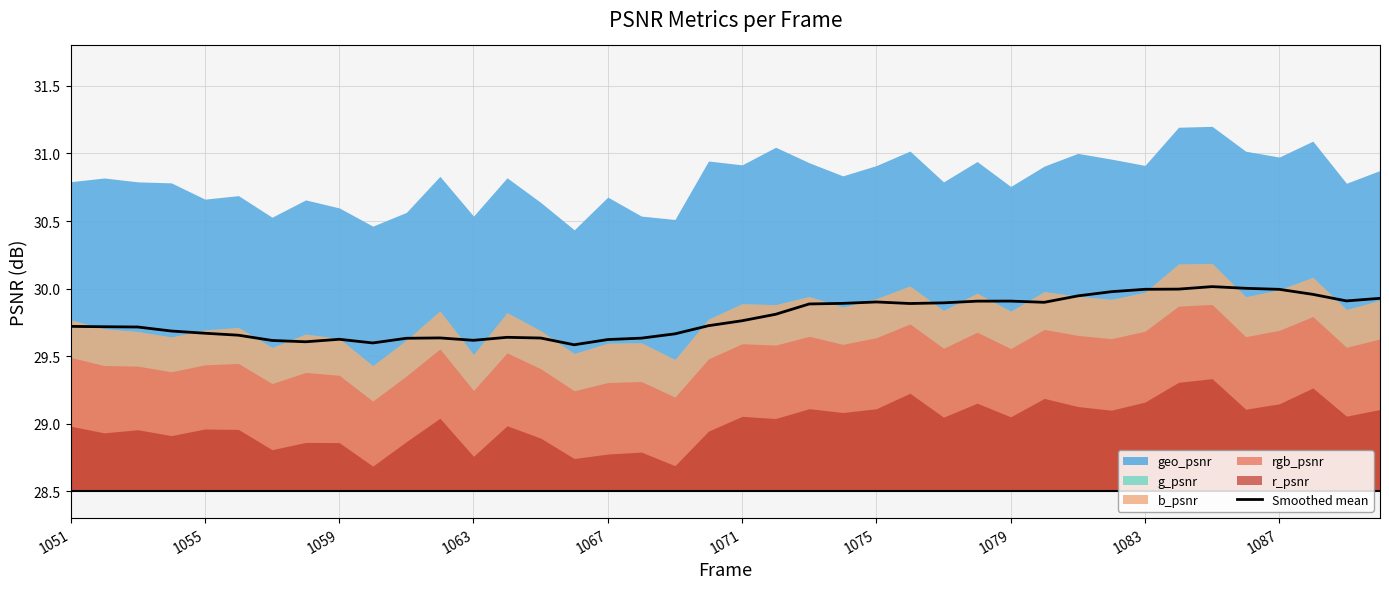

True or false: the data shows 29.8 at 1071.

True